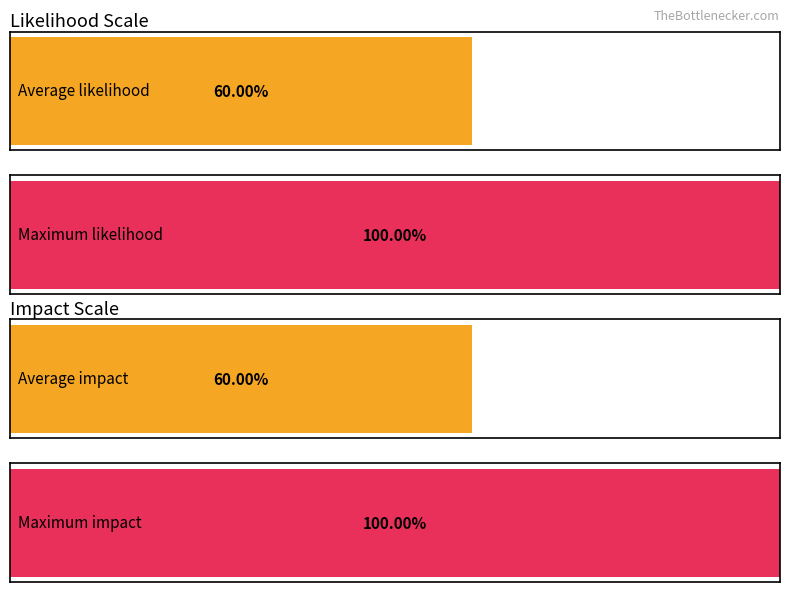

Rank the series by their maximum value, from highest to lowest.

Likelihood, Impact